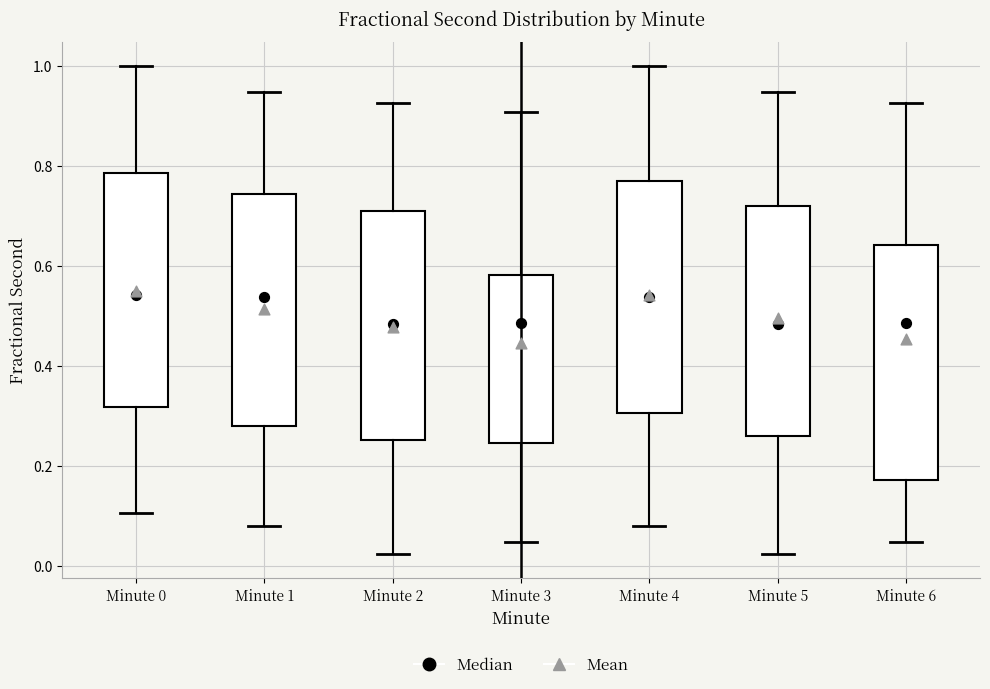

Reading left to right, transcribe this box plot: for each box, give where its median line is, the range the box spans, and where its two whiskers end, as read against the y-axis. The values are not printed on the chart, so give them approximately, as read against the axis.

Minute 0: median 0.54, box 0.32 to 0.78, whiskers 0.10 to 1.00
Minute 1: median 0.54, box 0.28 to 0.74, whiskers 0.08 to 0.94
Minute 2: median 0.48, box 0.26 to 0.70, whiskers 0.02 to 0.92
Minute 3: median 0.48, box 0.24 to 0.58, whiskers 0.04 to 0.90
Minute 4: median 0.54, box 0.30 to 0.76, whiskers 0.08 to 1.00
Minute 5: median 0.48, box 0.26 to 0.72, whiskers 0.02 to 0.94
Minute 6: median 0.48, box 0.18 to 0.64, whiskers 0.04 to 0.92